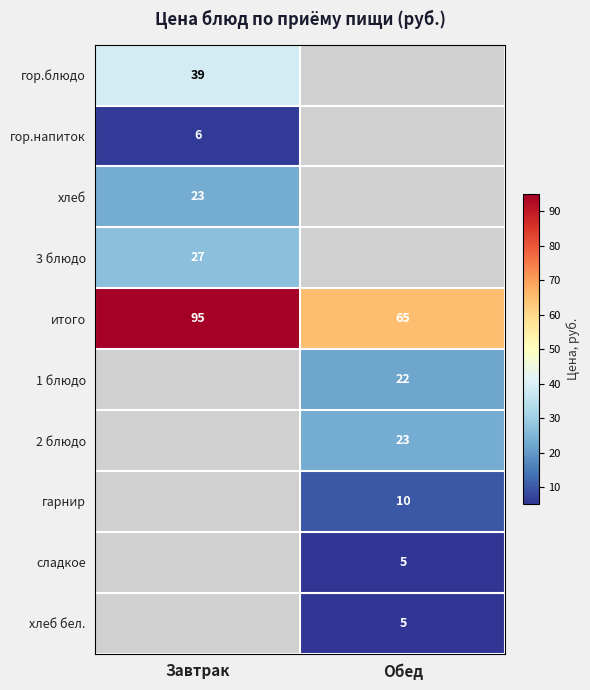

The сладкое series shows 3 at Обед. True or false?

False